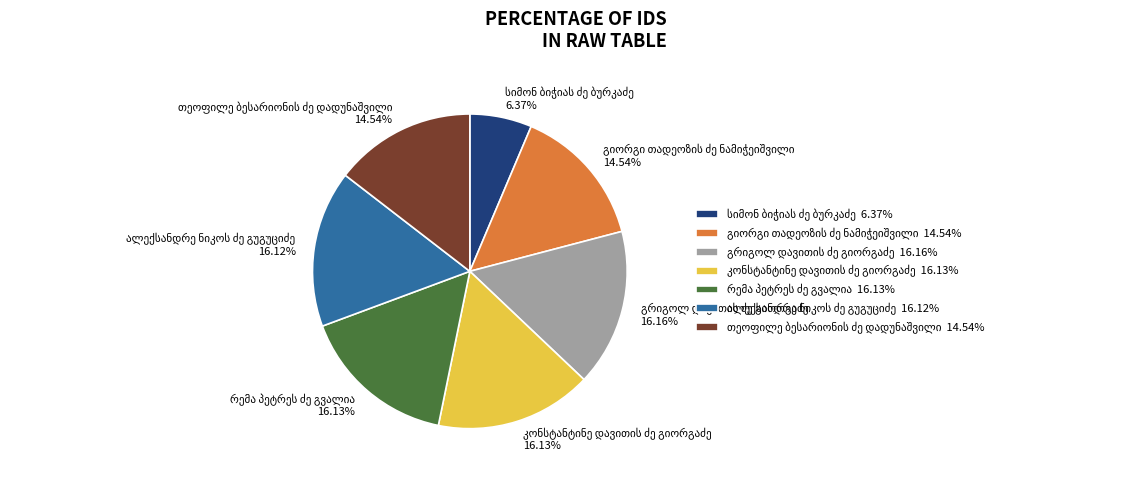

To the nearest percent, what is the difference between the largest and smallest slice percentages?

10%